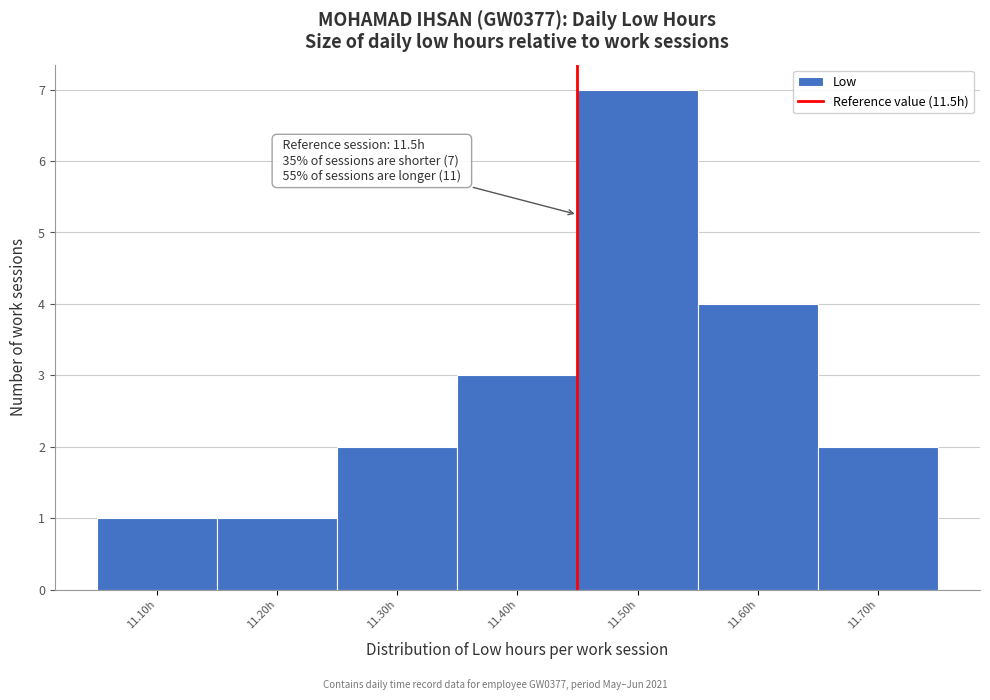

Reading left to right, what are all the values shown in this chart?

11.10h=1	11.20h=1	11.30h=2	11.40h=3	11.50h=7	11.60h=4	11.70h=2